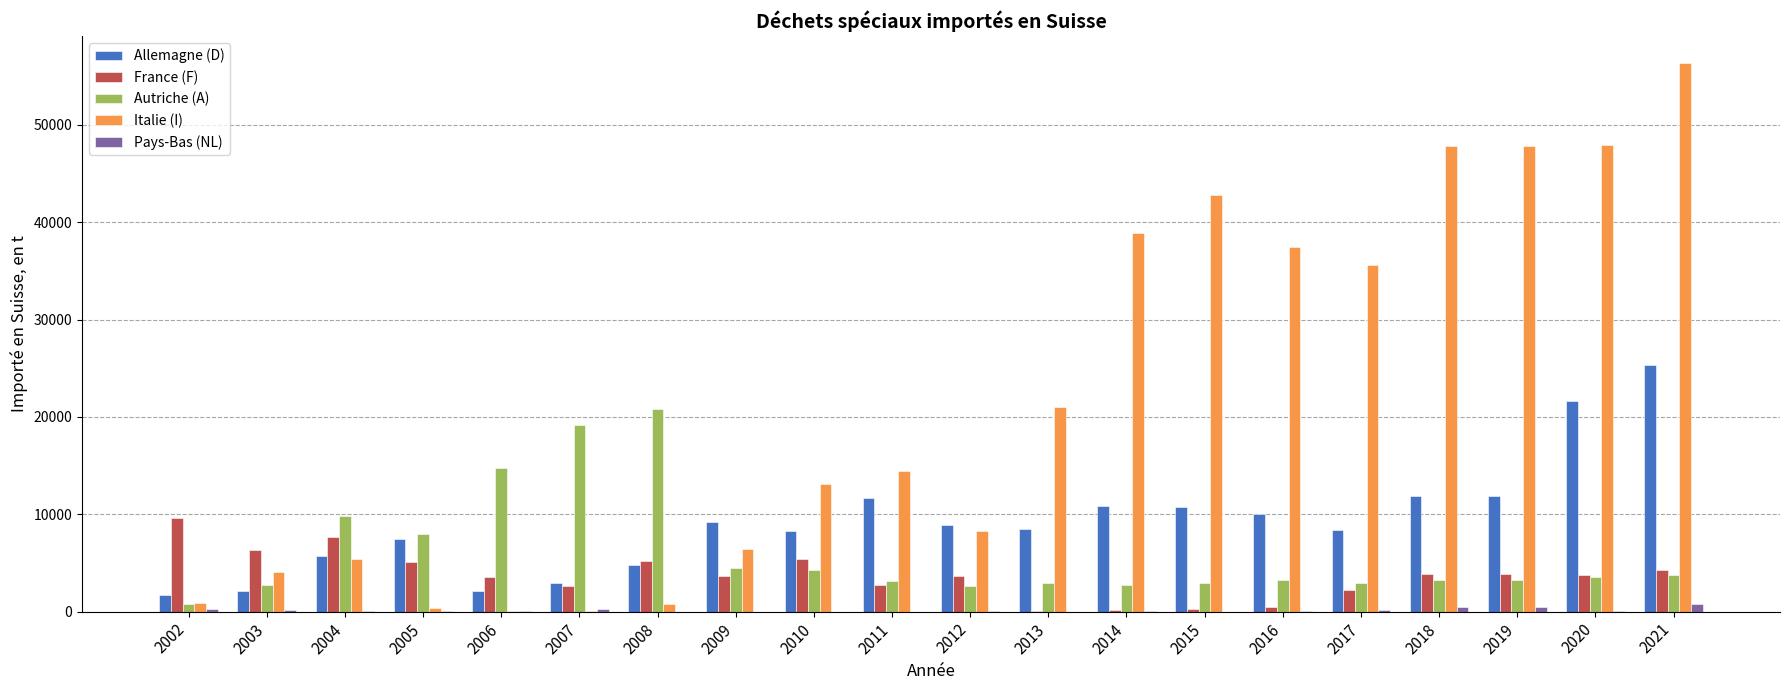

What are all the series names shown in the legend?

Allemagne (D), France (F), Autriche (A), Italie (I), Pays-Bas (NL)